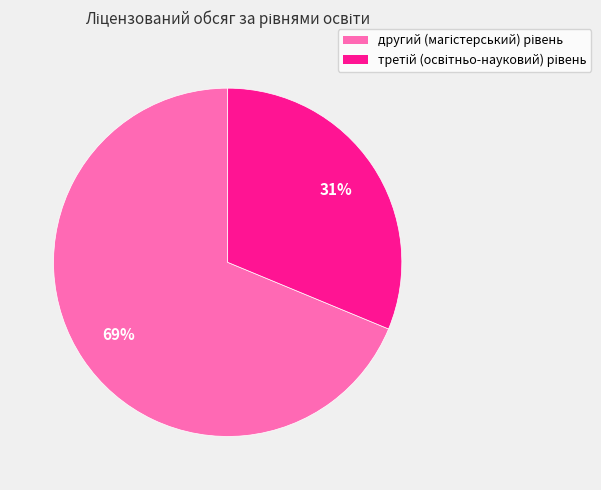

To the nearest percent, what is the average slice percentage?

50%